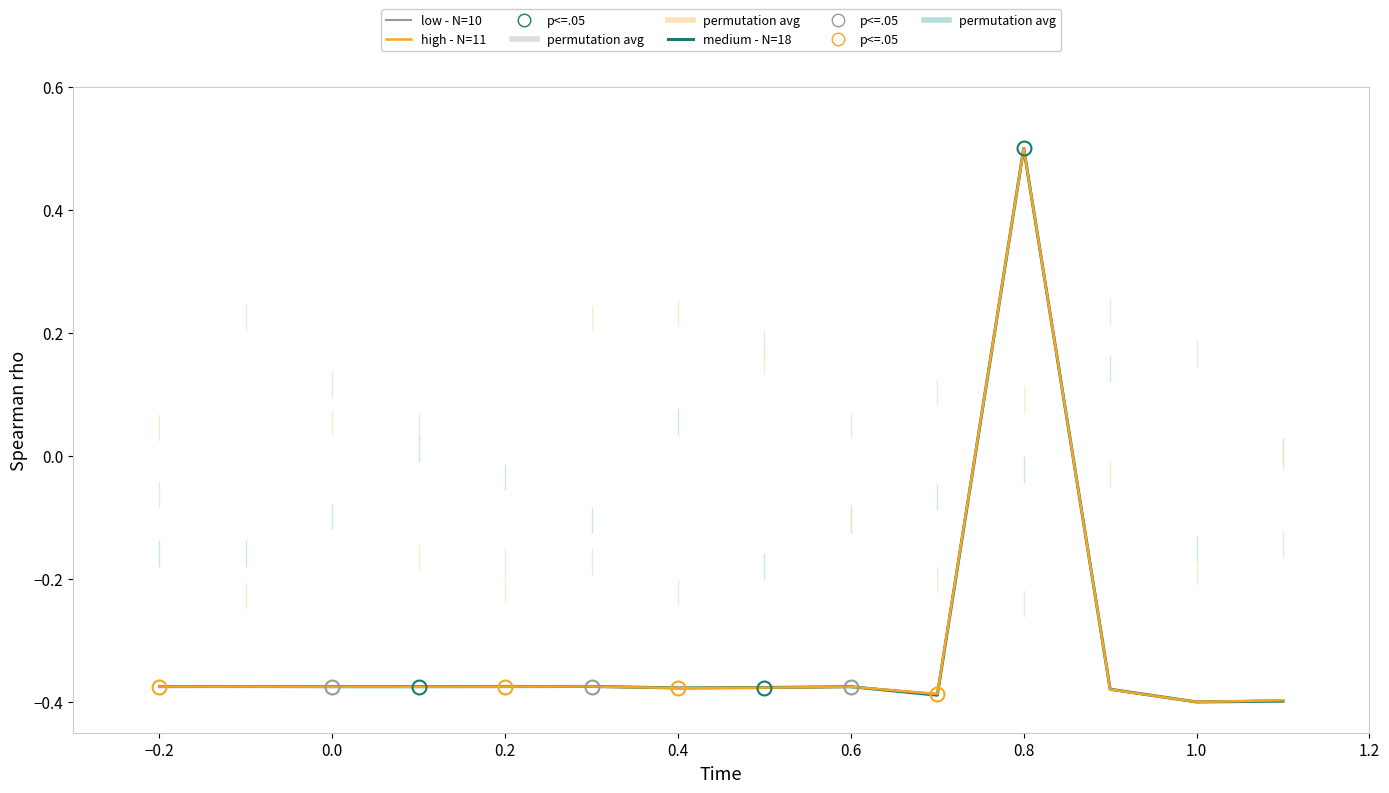

What is the highest value of the high - N=11 series?

0.5